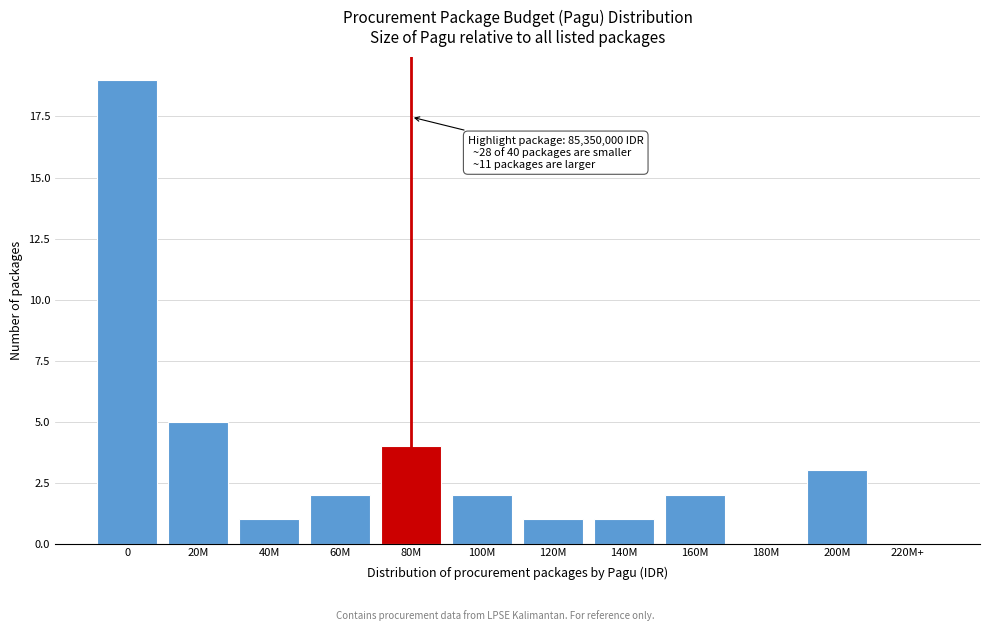

Reading right to left, list all the values displayed in this chart.

220M+=0	200M=3	180M=0	160M=2	140M=1	120M=1	100M=2	80M=4	60M=2	40M=1	20M=5	0=19